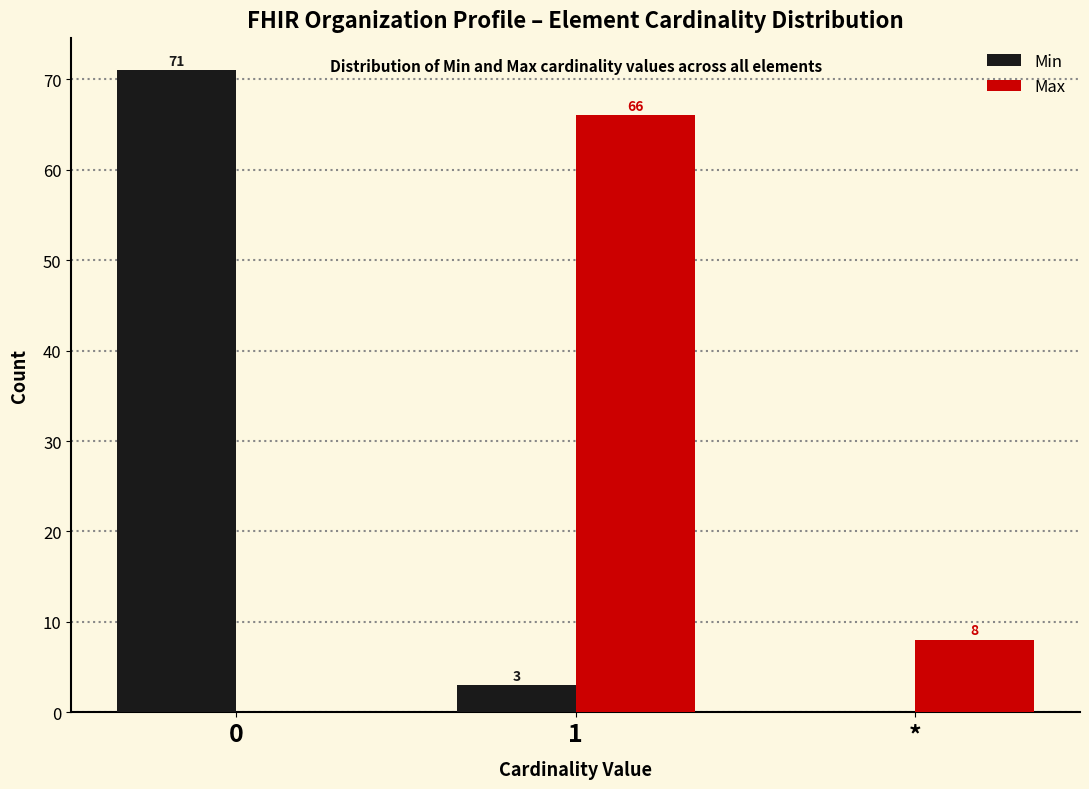

Reading left to right, what are all the values shown in this chart?

Min: 0=71	1=3	*=0
Max: 0=0	1=66	*=8